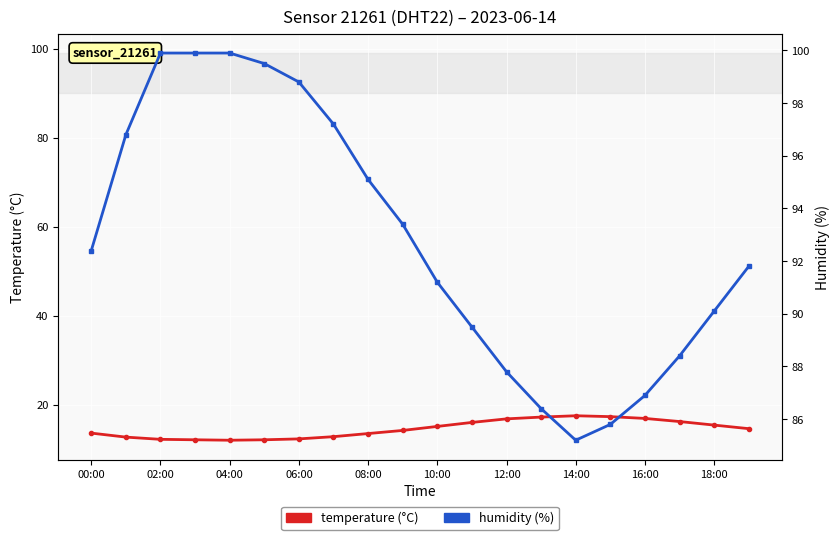

Reading left to right, transcribe all the data shown in this chart.

temperature: 13.6	12.7	12.2	12.1	12.0	12.1	12.3	12.8	13.5	14.2	15.1	16.0	16.8	17.2	17.5	17.3	16.9	16.2	15.4	14.6
humidity: 92.4	96.8	99.9	99.9	99.9	99.5	98.8	97.2	95.1	93.4	91.2	89.5	87.8	86.4	85.2	85.8	86.9	88.4	90.1	91.8